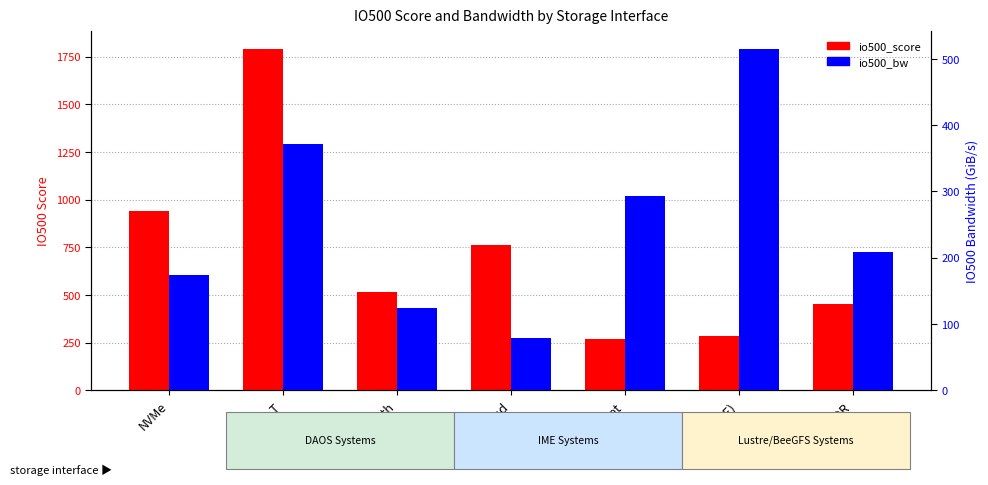

At which label is io500_score closest to 1030?

NVMe